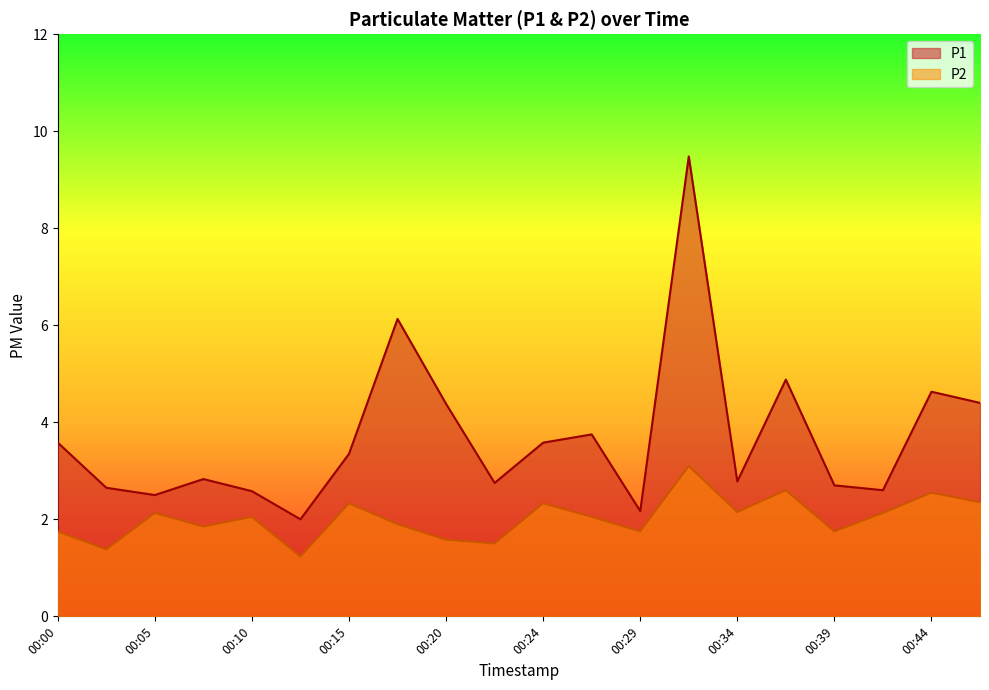

What is the maximum value shown in the chart?

9.5